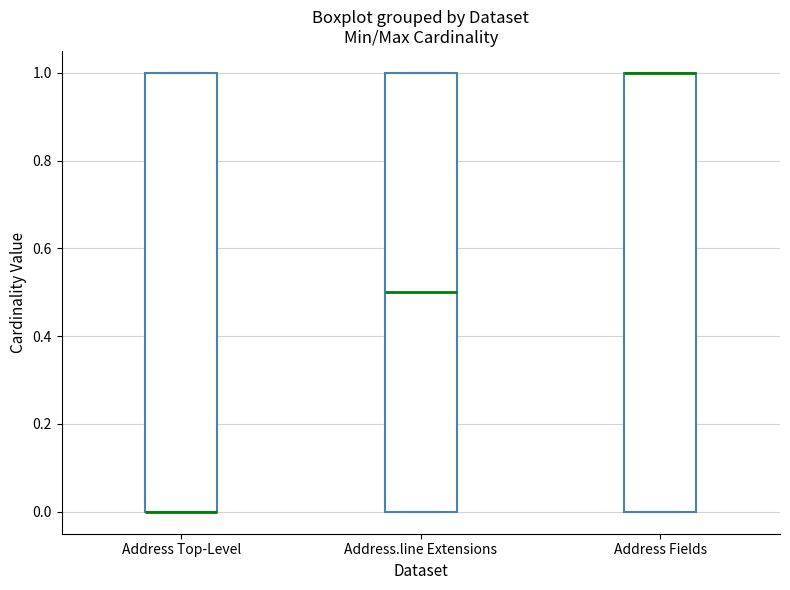

Reading left to right, read every box against the y-axis: the position of its median line, the range the box covers, and the ends of its whiskers. The values are not printed on the chart, so give them approximately, as read against the axis.

Address Top-Level: median 0.0 (drawn on the box's lower edge), box 0.0 to 1.0, whiskers 0.0 to 1.0
Address.line Extensions: median 0.5, box 0.0 to 1.0, whiskers 0.0 to 1.0
Address Fields: median 1.0 (drawn on the box's upper edge), box 0.0 to 1.0, whiskers 0.0 to 1.0